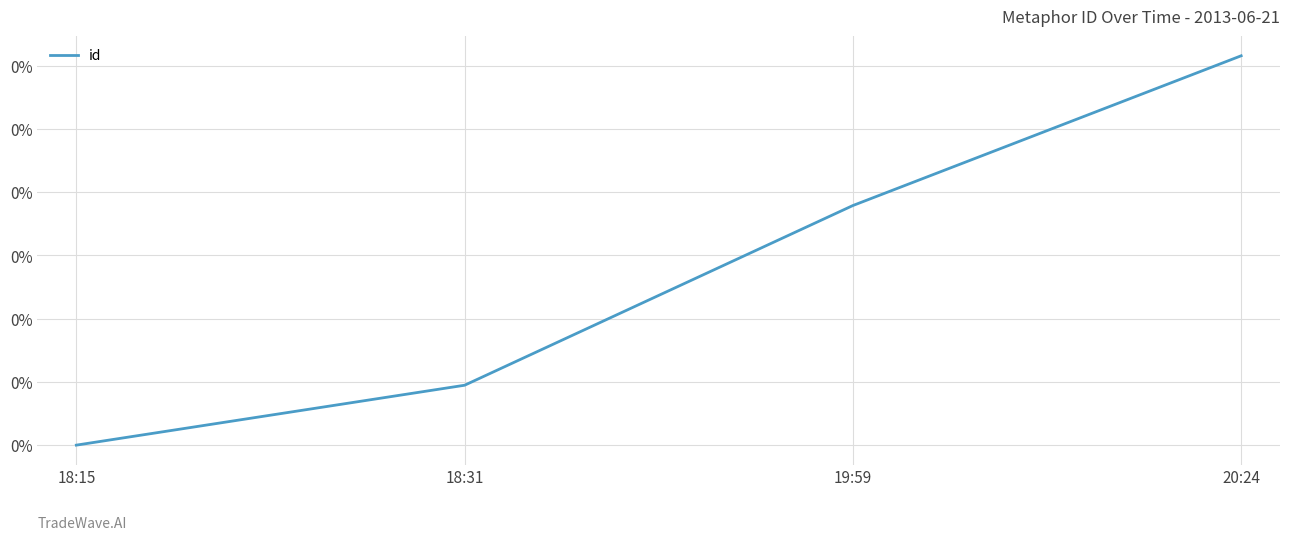

Is this an area chart (filled region under the line)?

No